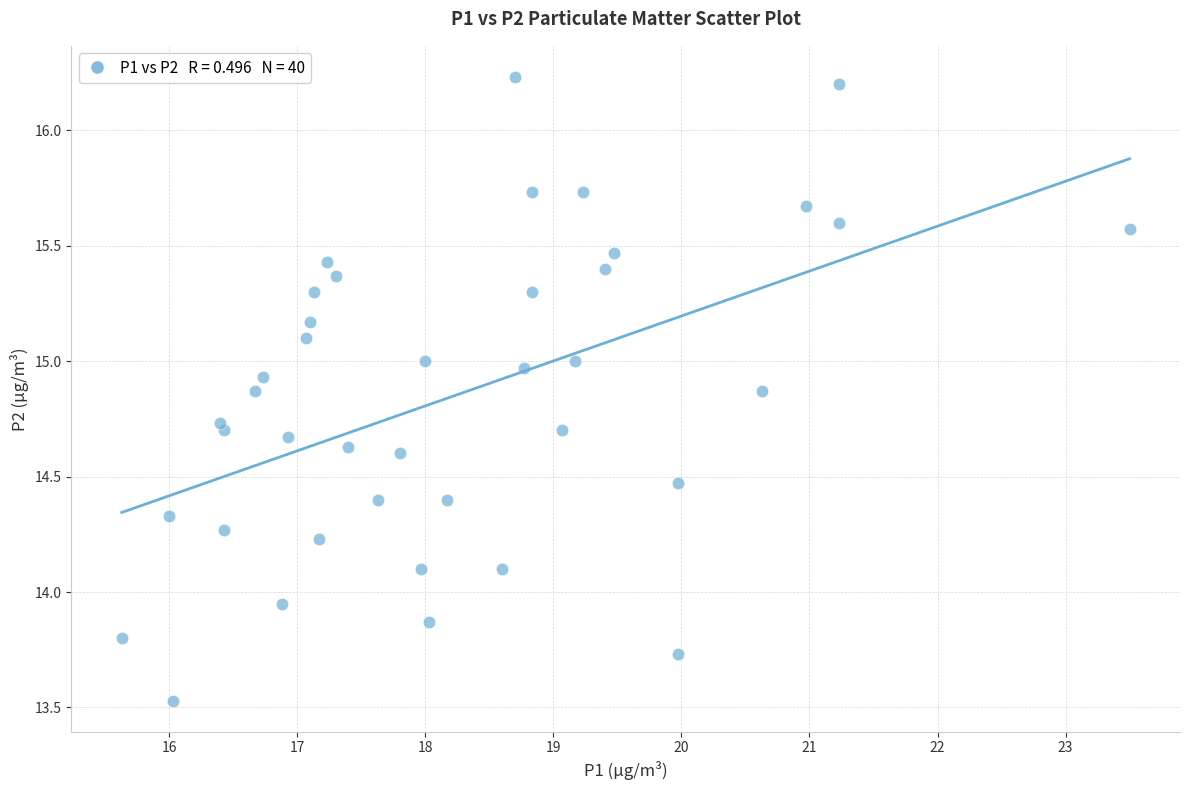

What is the range of Y values (max minus min)?

2.7